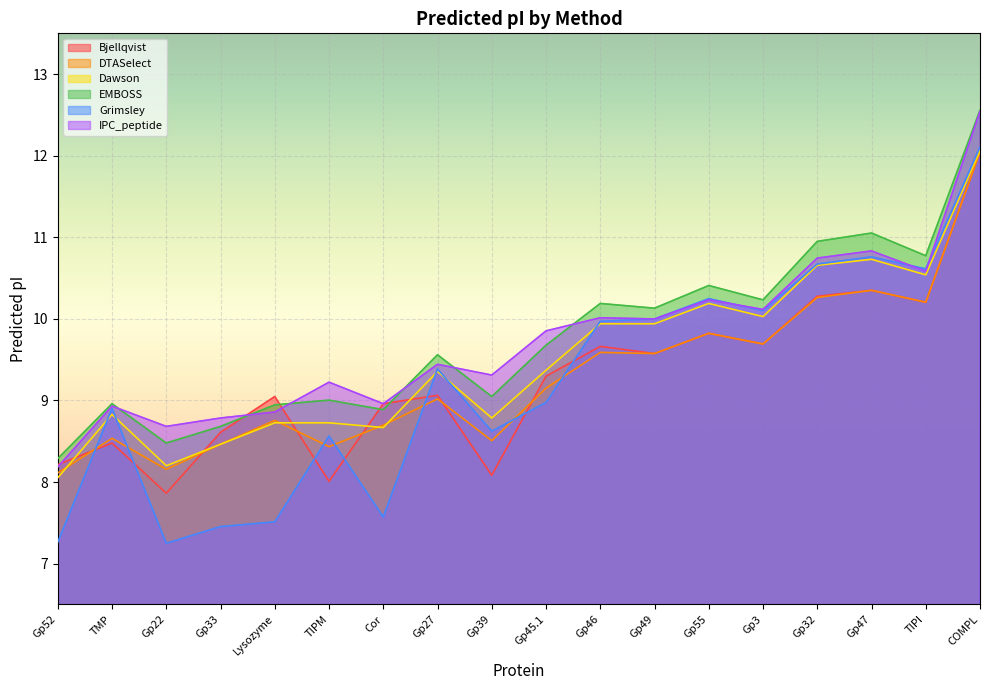

At which label is Grimsley closest to 9?

Gp45.1